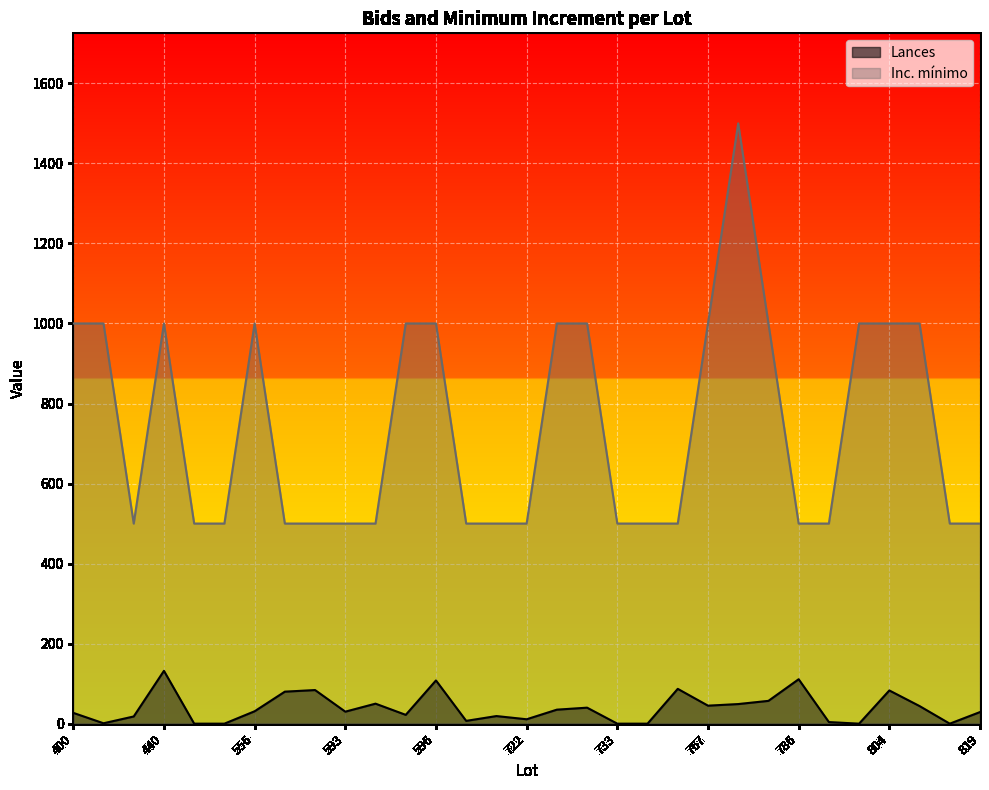

True or false: Inc. minimo and Lances intersect in this chart.

False